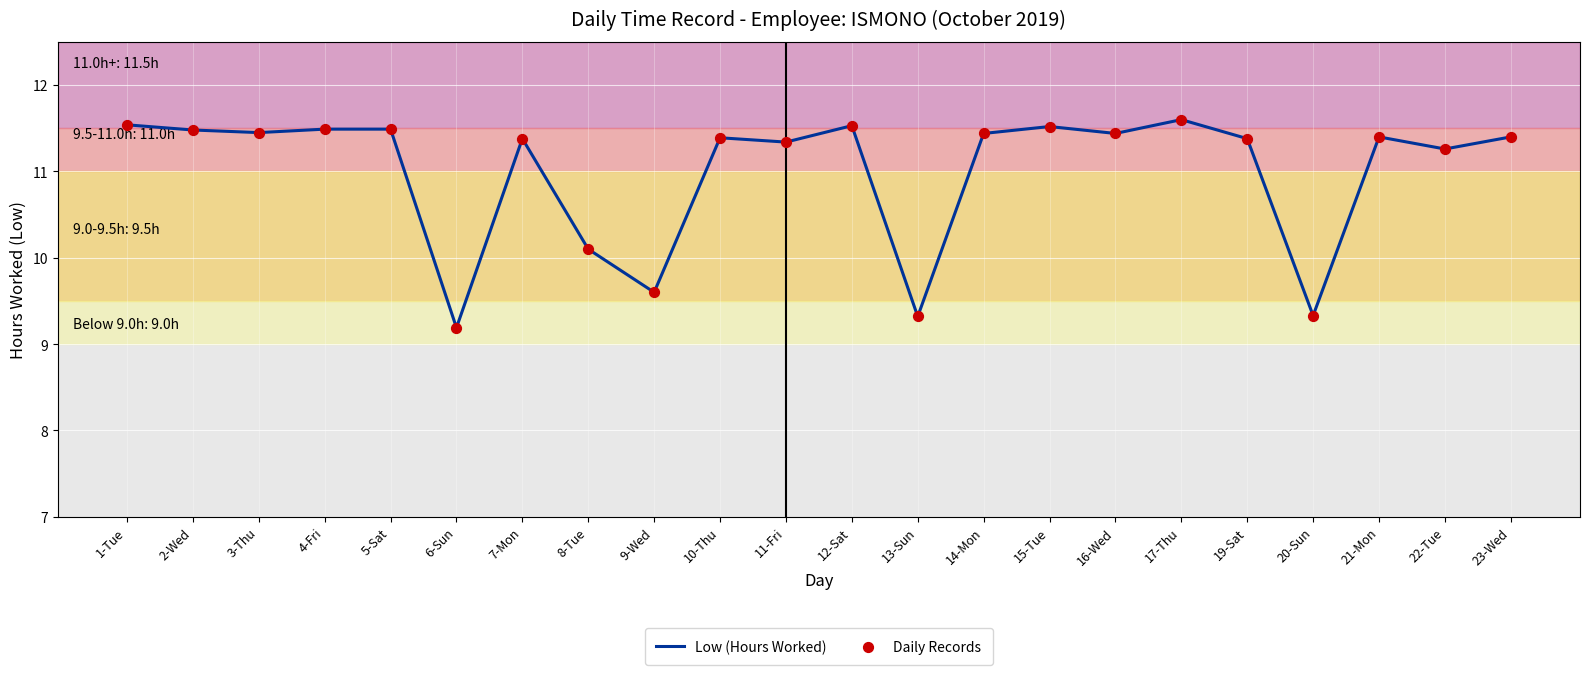

Which label corresponds to the smallest value in the chart?

6-Sun